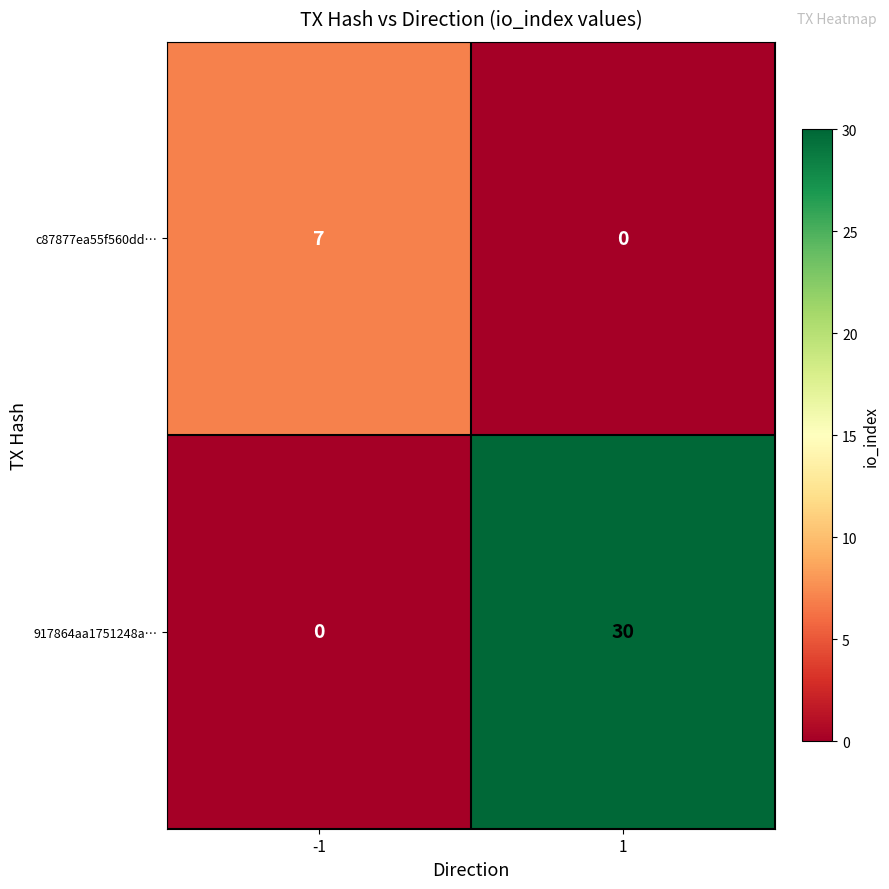

What is the highest value of the c87877ea55f560dd… series?

7